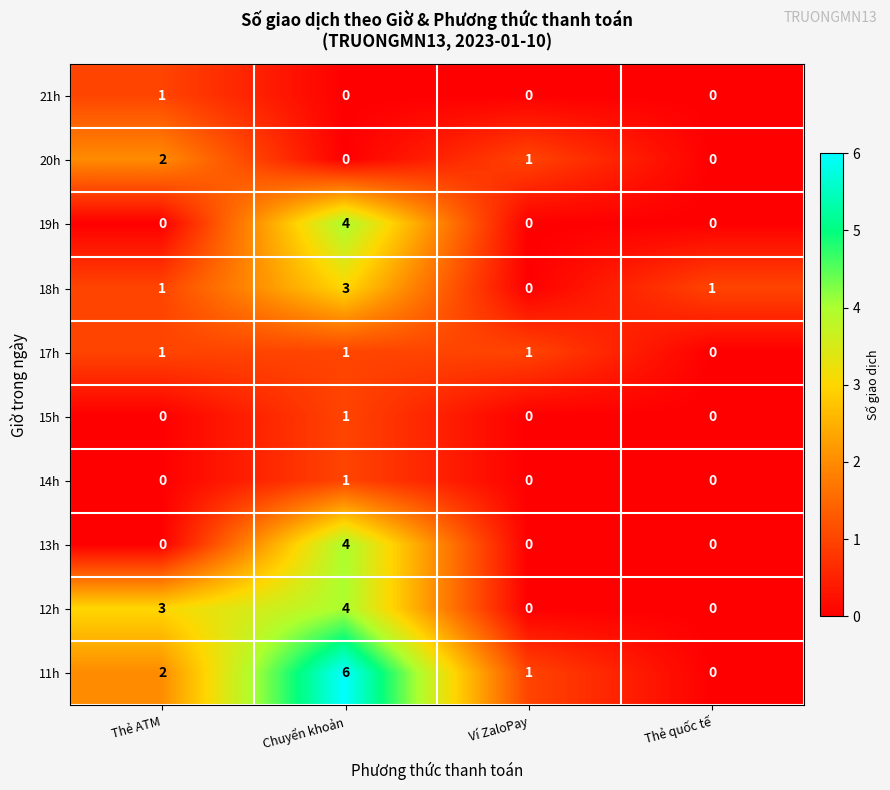

What is the maximum value shown in the chart?

6